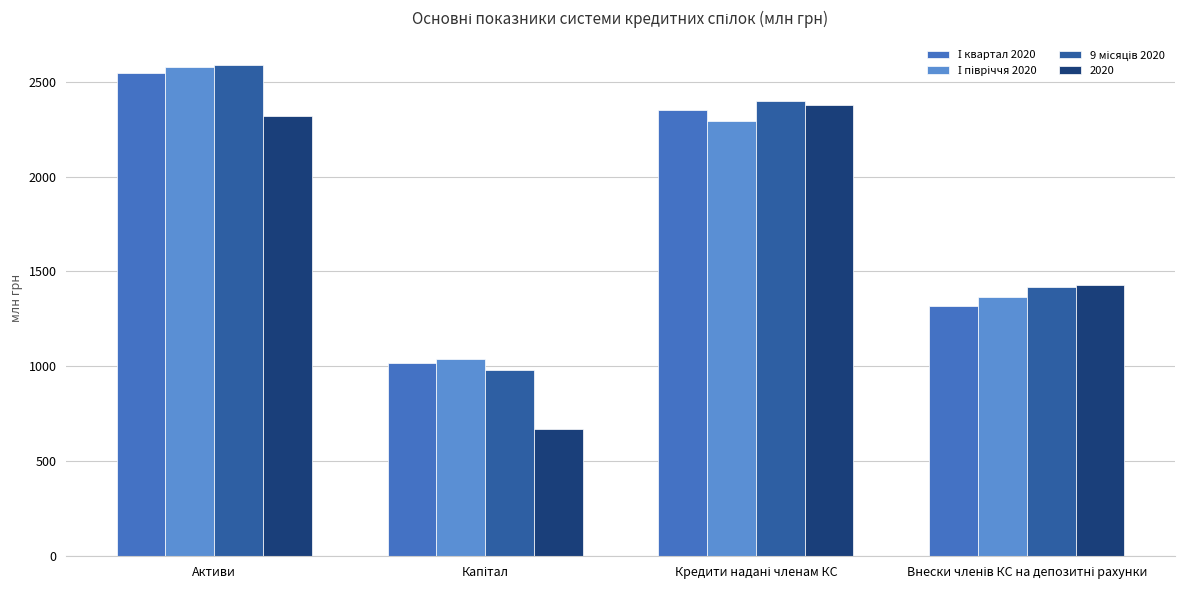

How many distinct data groups are displayed?

4